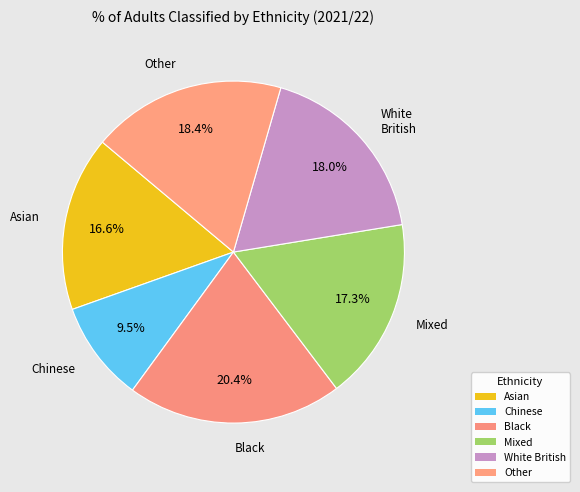

To the nearest percent, what portion does White British represent?

18%